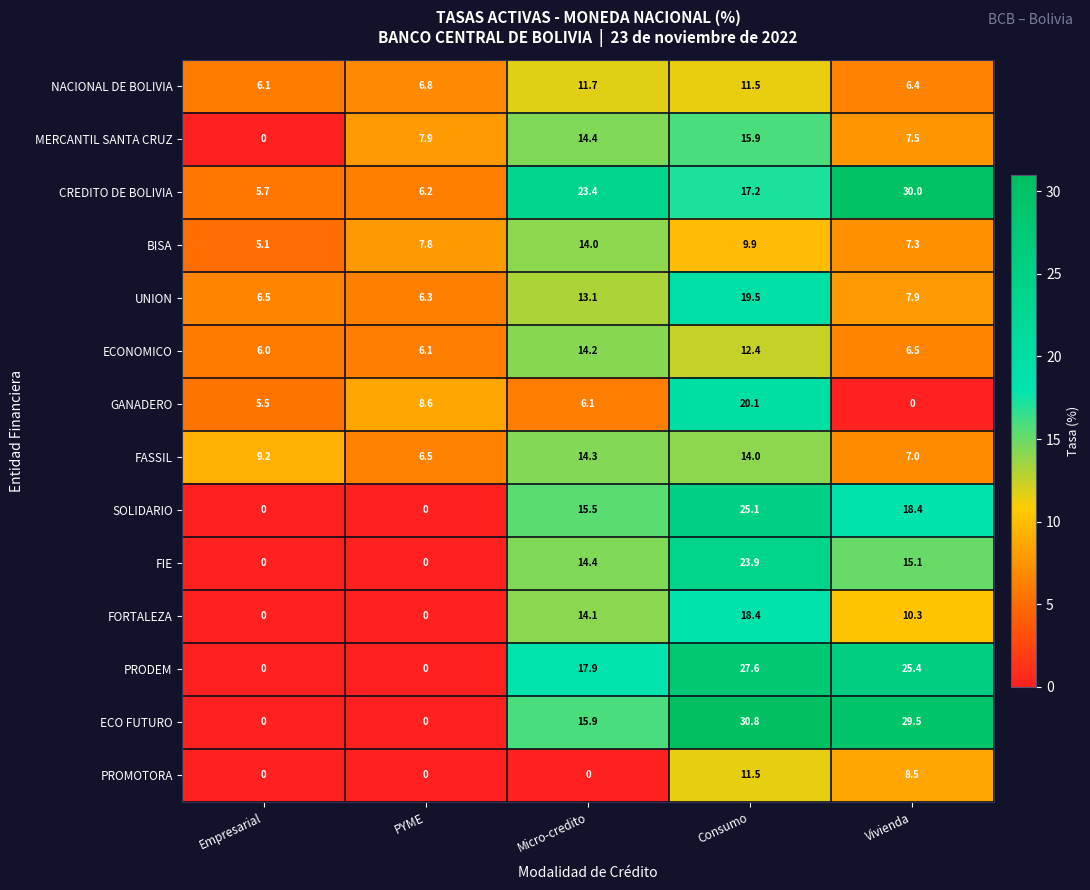

What is the average value of the BISA series?

8.8